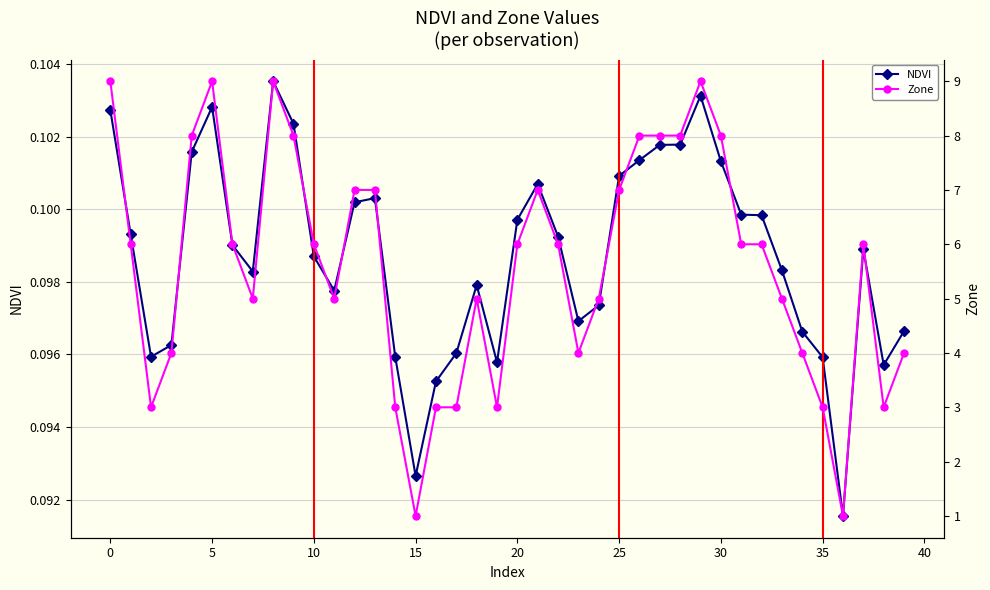

What is the label of the 18th point from the left?

17